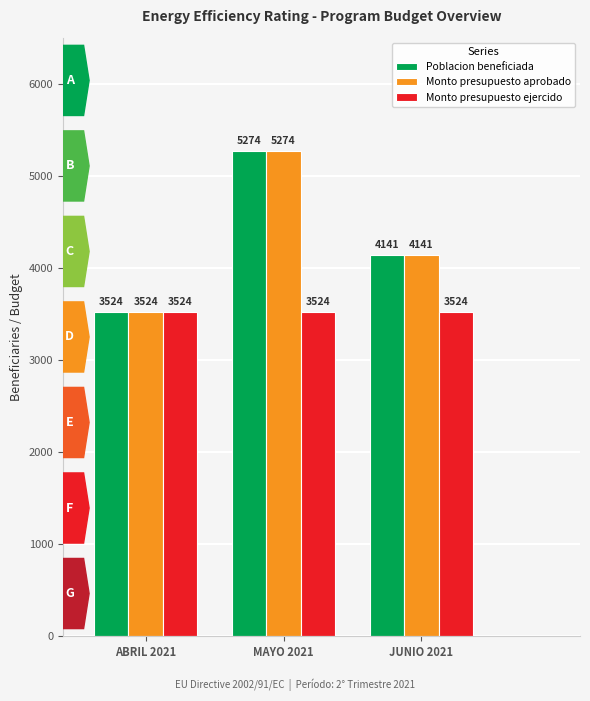

What is the spread (max minus min) of values at JUNIO 2021?

617